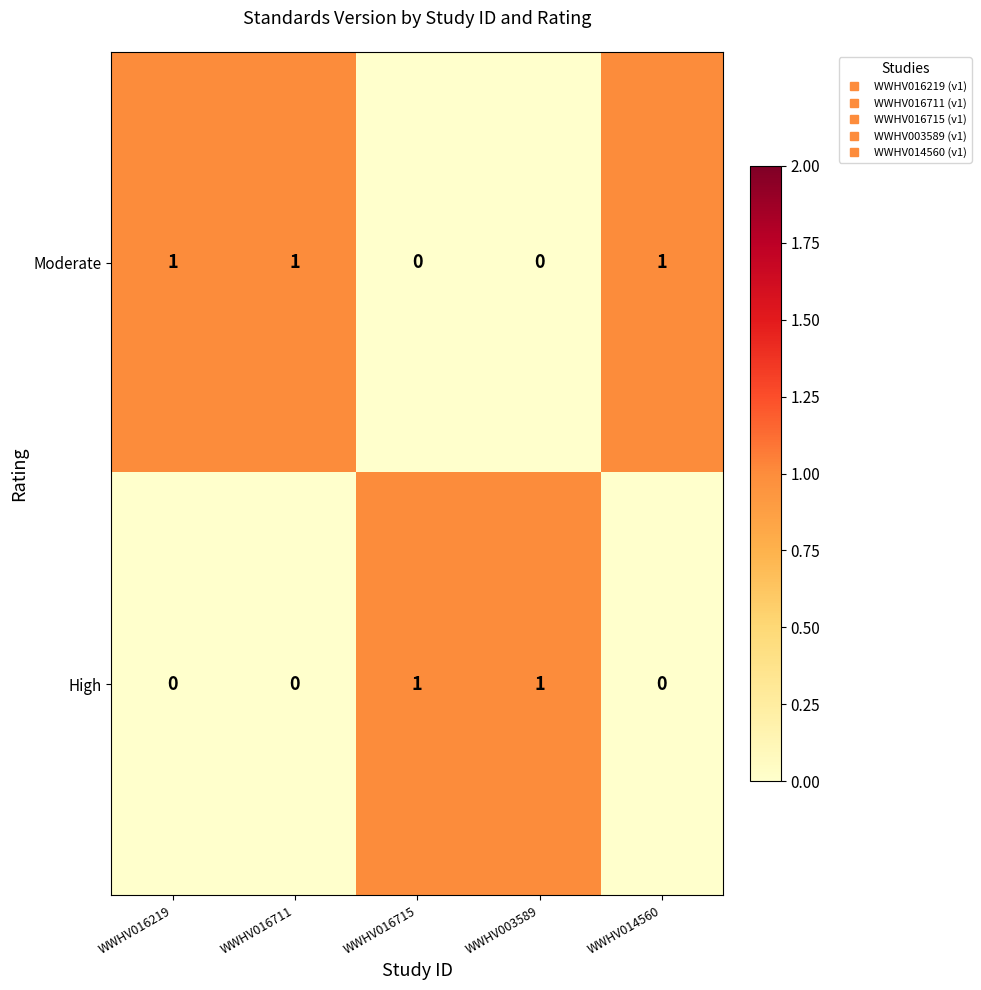

List the series in order of their overall mean, highest first.

Moderate, High